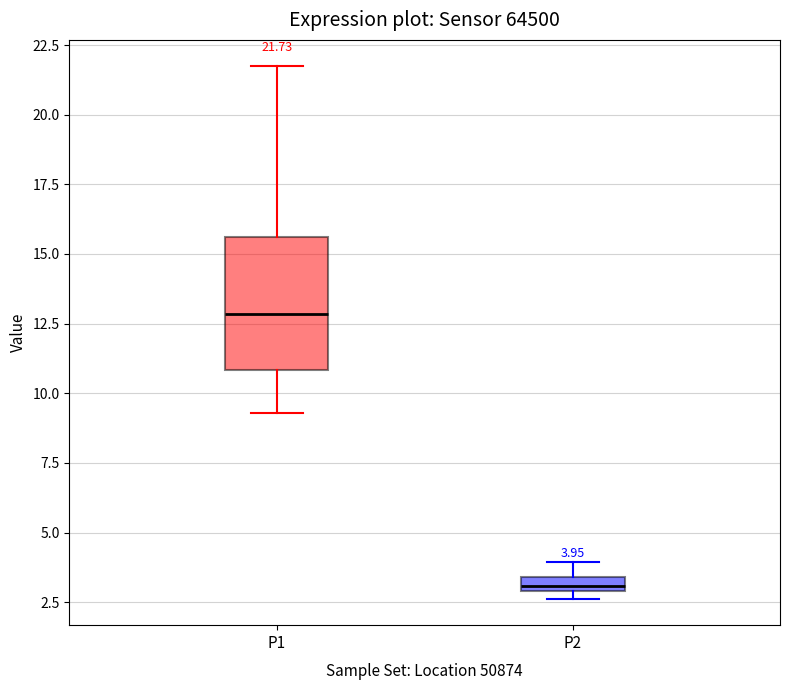

Which box's median line is the lowest?

P2